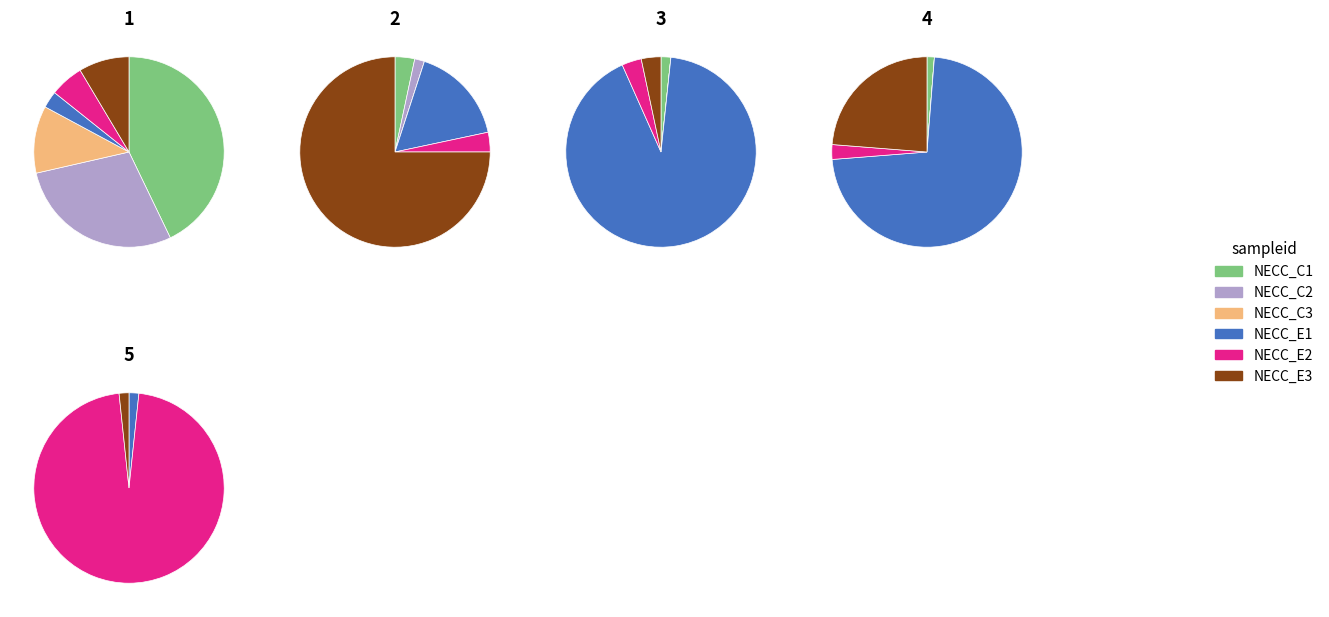

What percentage do 0 and 2 together represent?

91.2%